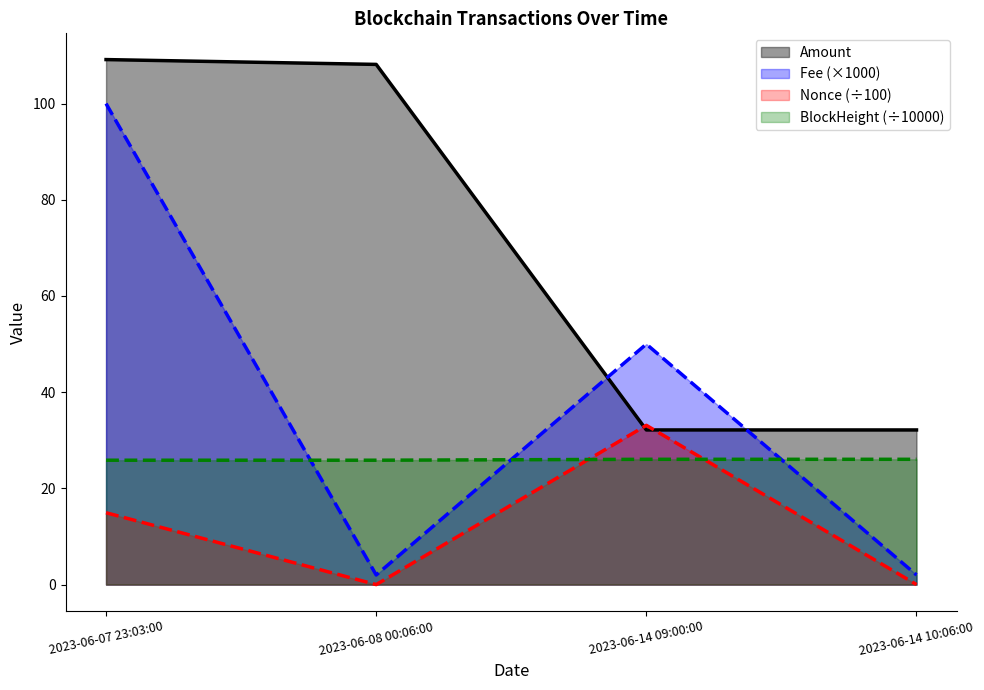

How many categories are shown in the chart?

4